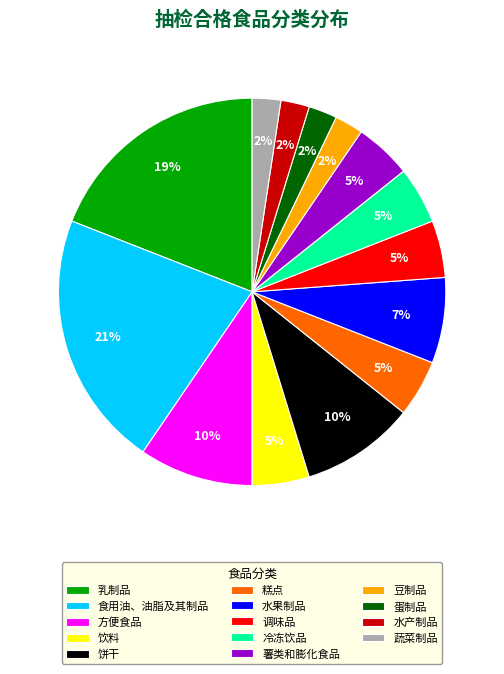

To the nearest percent, what is the average slice percentage?

7%